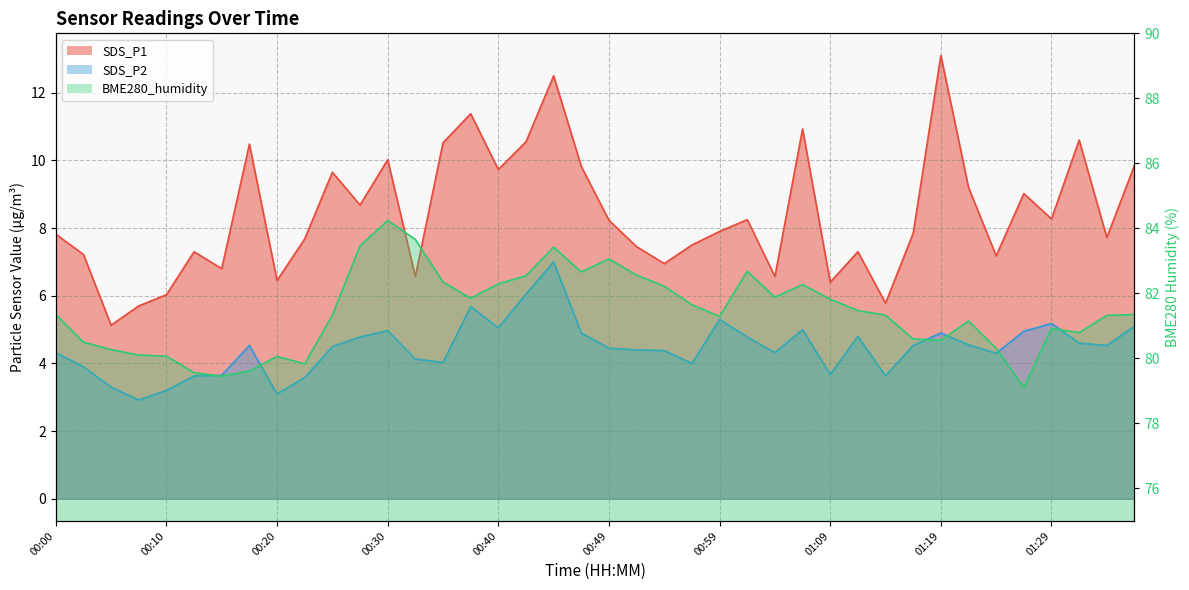

At which category is the sum across all series the highest?

00:44